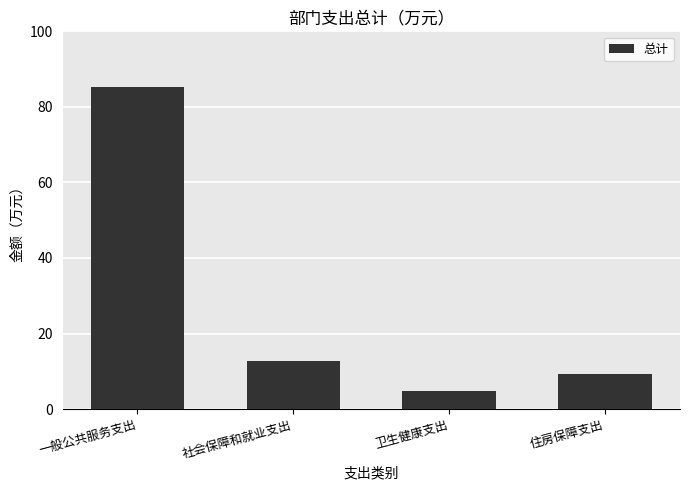

True or false: the data shows 21.0 at 社会保障和就业支出.

False